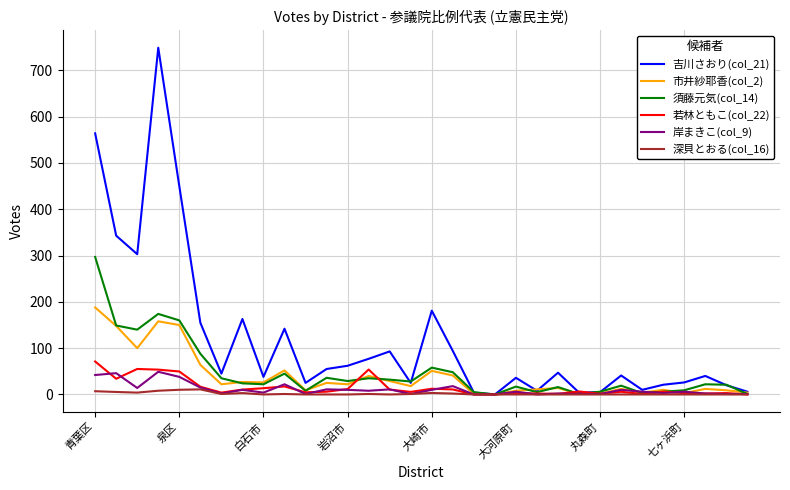

What is the greatest value displayed?

749.0